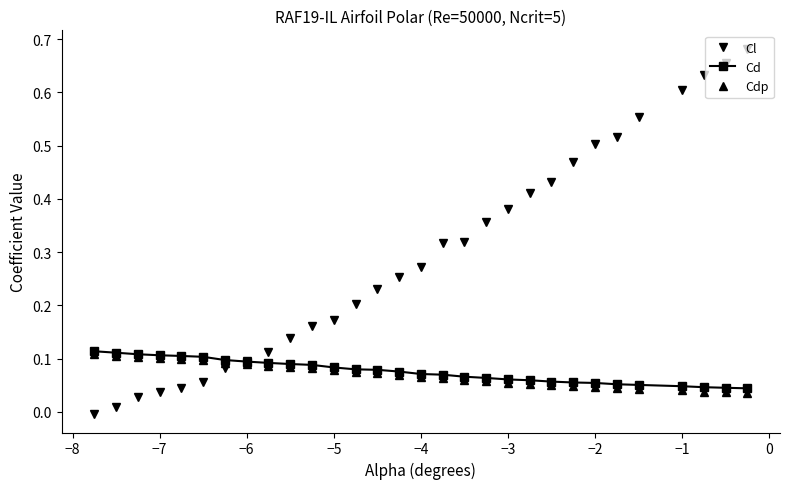

How many times do Cd and Cl cross each other?

1